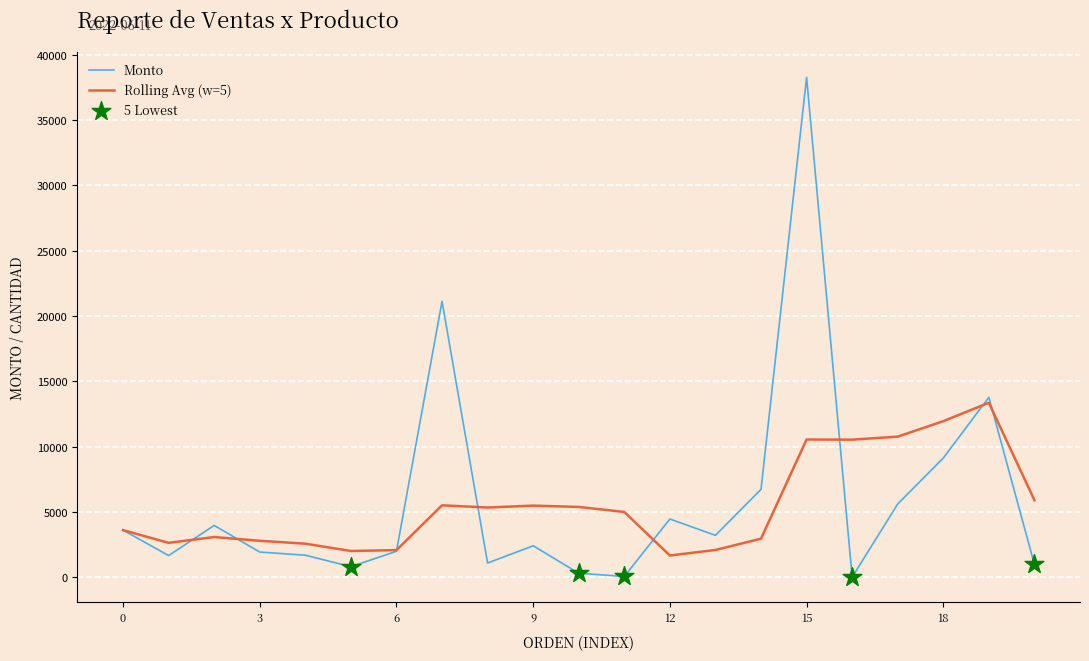

Which series has the largest range (max minus min)?

Monto